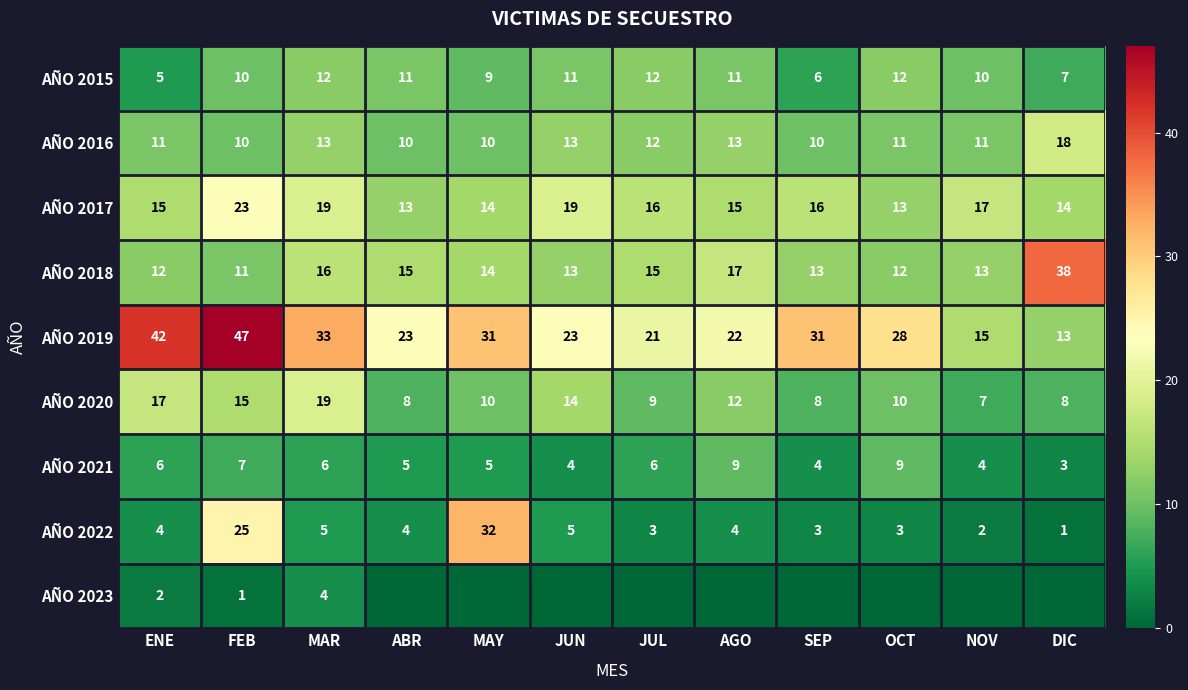

What is the highest value of the AÑO 2016 series?

18